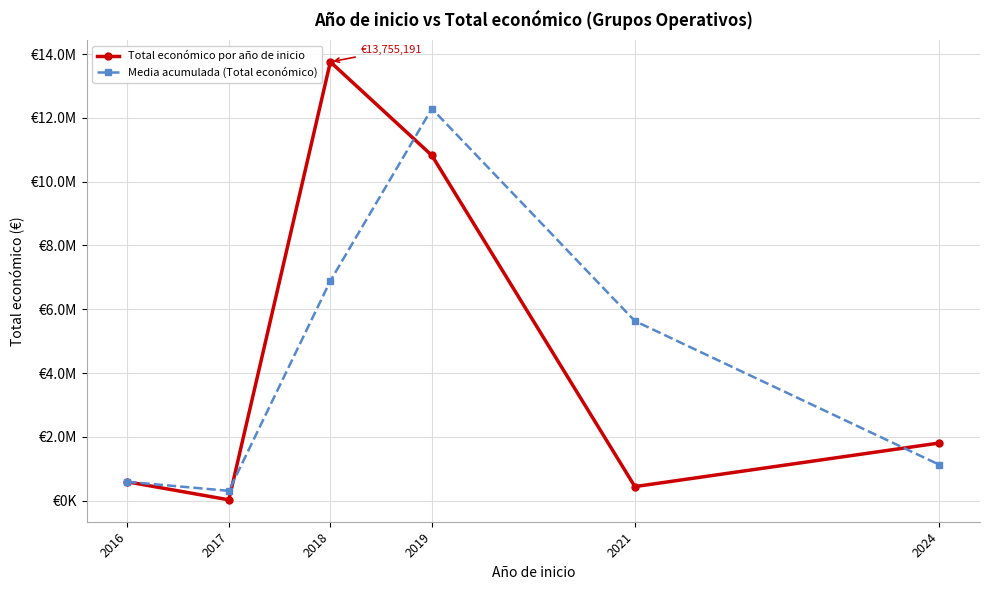

Which series ends up on top after the final intersection of Media acumulada (Total económico) and Total económico por año de inicio?

Total económico por año de inicio